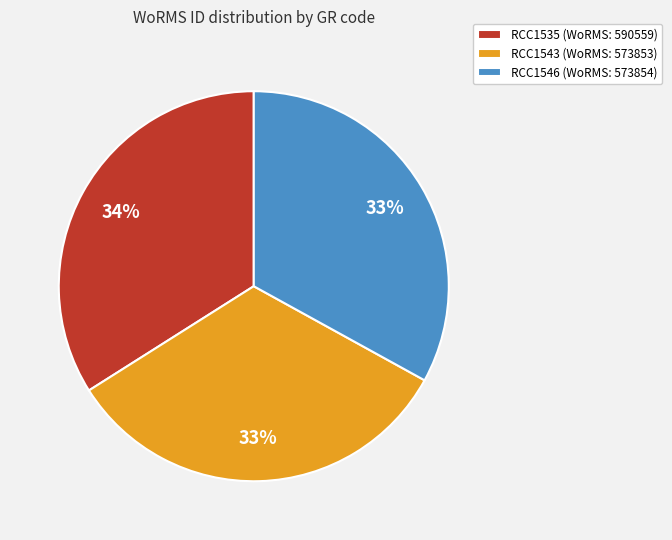

How many segments does this pie chart have?

3